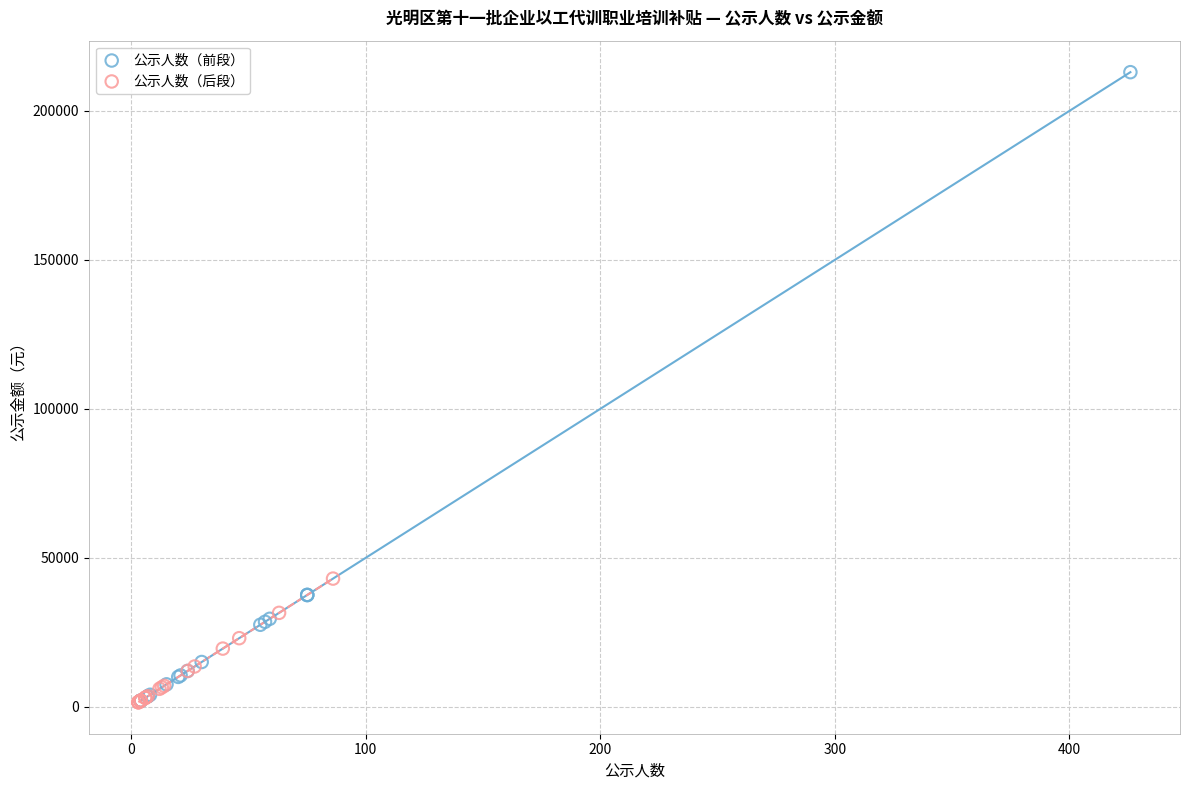

Which series reaches the maximum Y coordinate?

公示人数（前段）